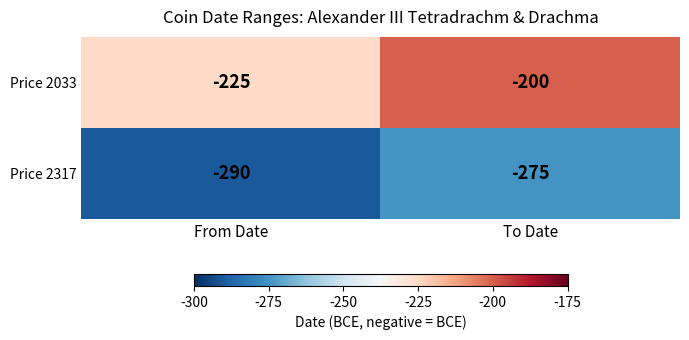

What value does the Price 2317 series have at From Date, to the nearest 5?

-290